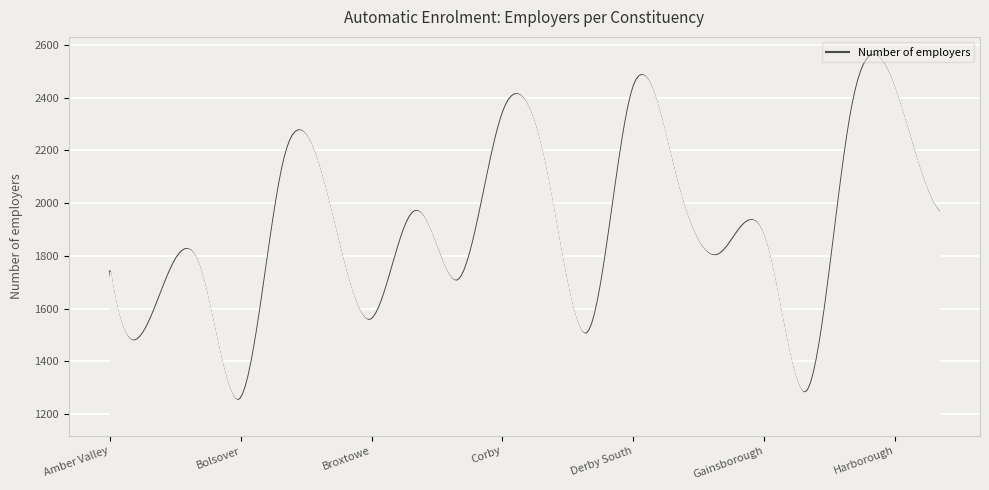

What is the maximum value shown in the chart?

2561.7